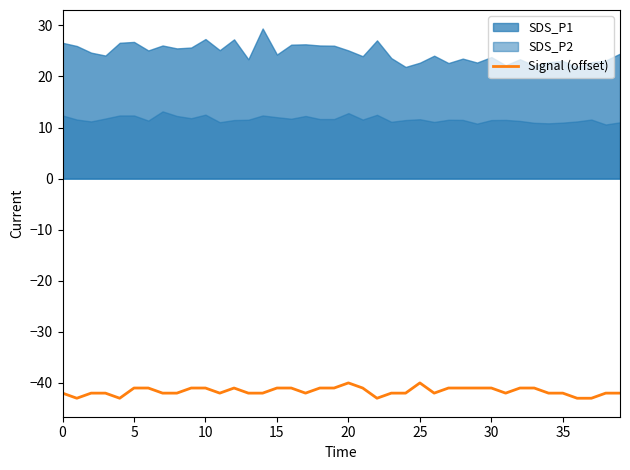

True or false: the data has more than 0 interior local peaks.

True